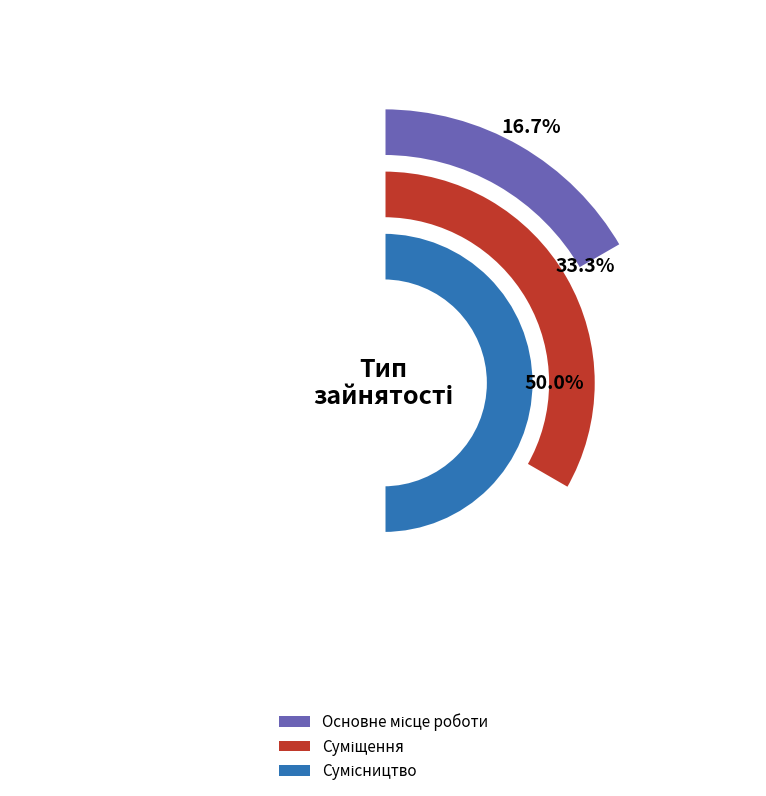

Is the sum of Суміщення and Основне місце роботи greater than half?

No